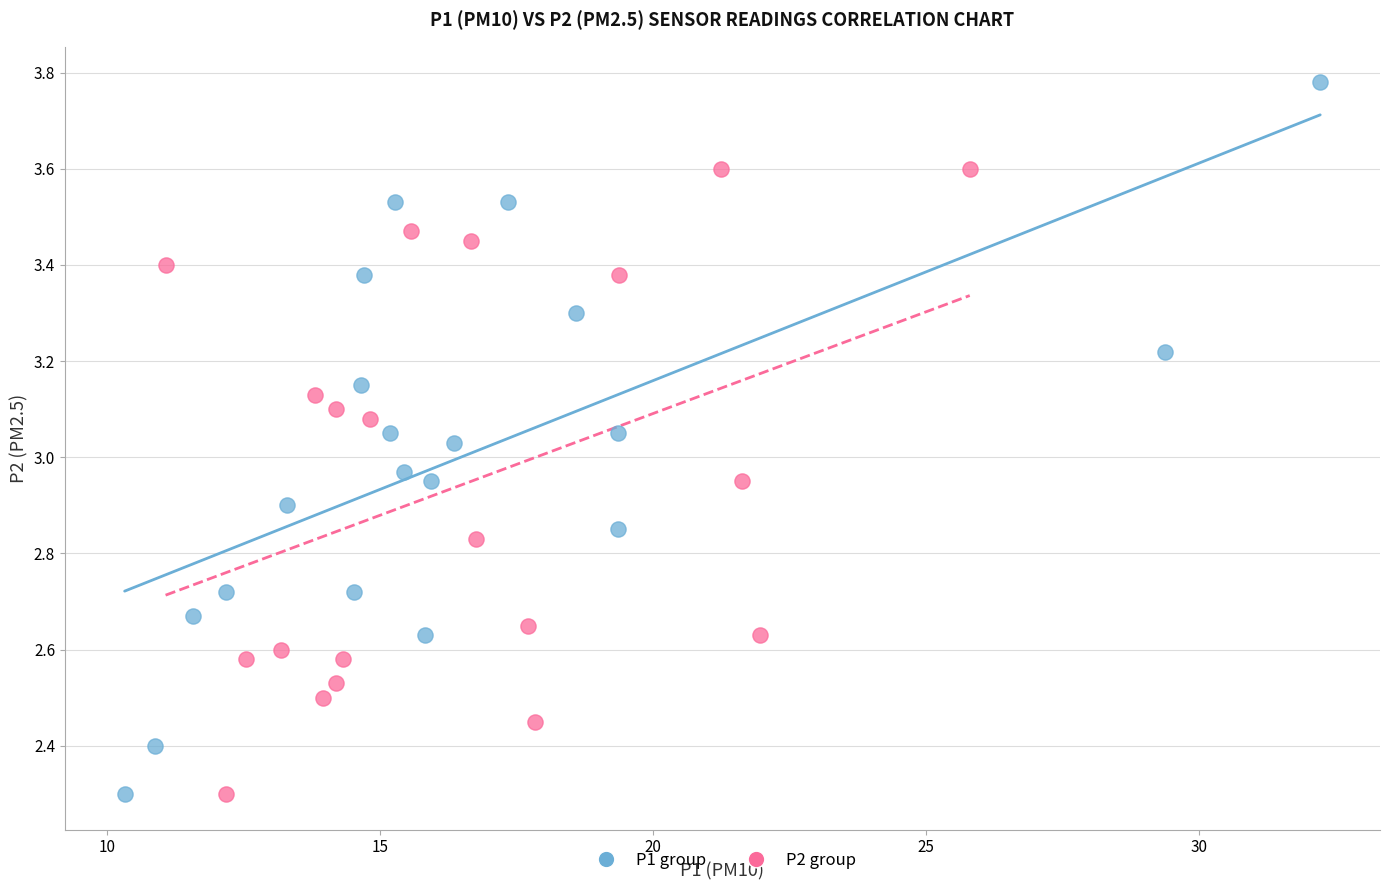

Which series contains the highest Y value?

P1 group